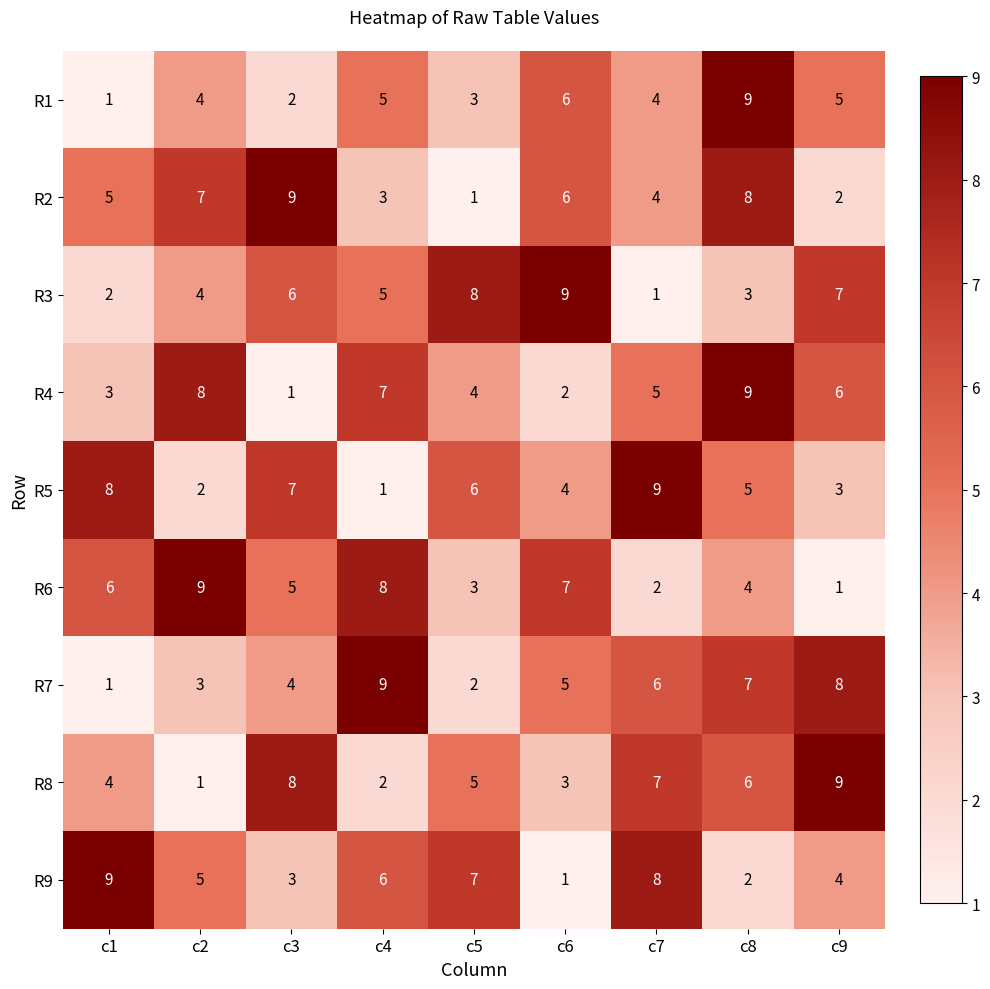

At which category is the sum across all series the highest?

c8